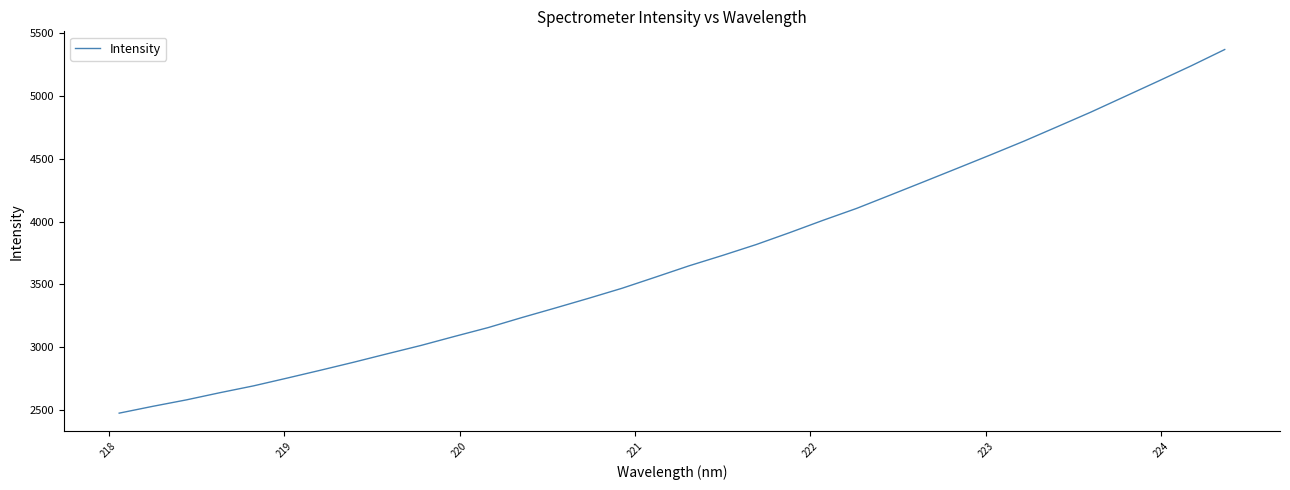

What is the greatest value displayed?

5369.7